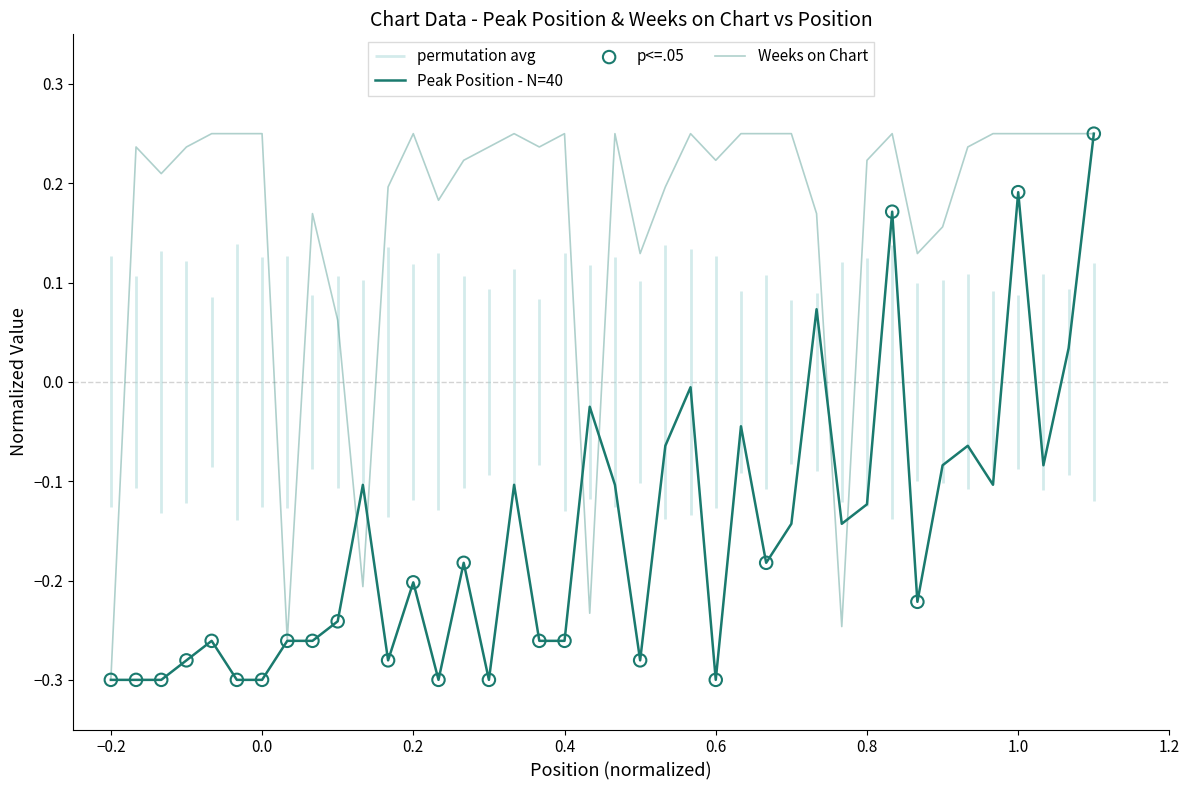

Which series has the largest Y range (max minus min)?

Peak Position